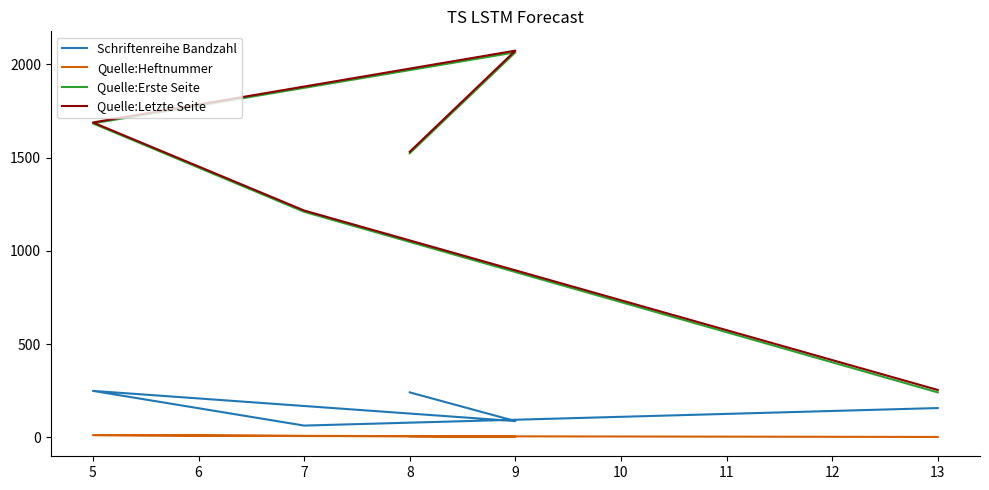

What is the smallest value displayed?

2